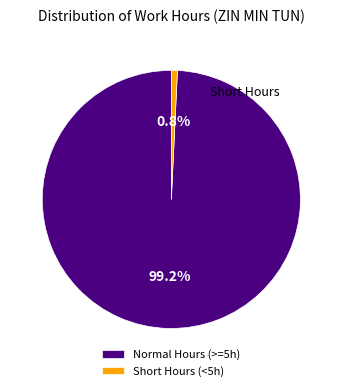

To the nearest percent, what is the average slice percentage?

50%